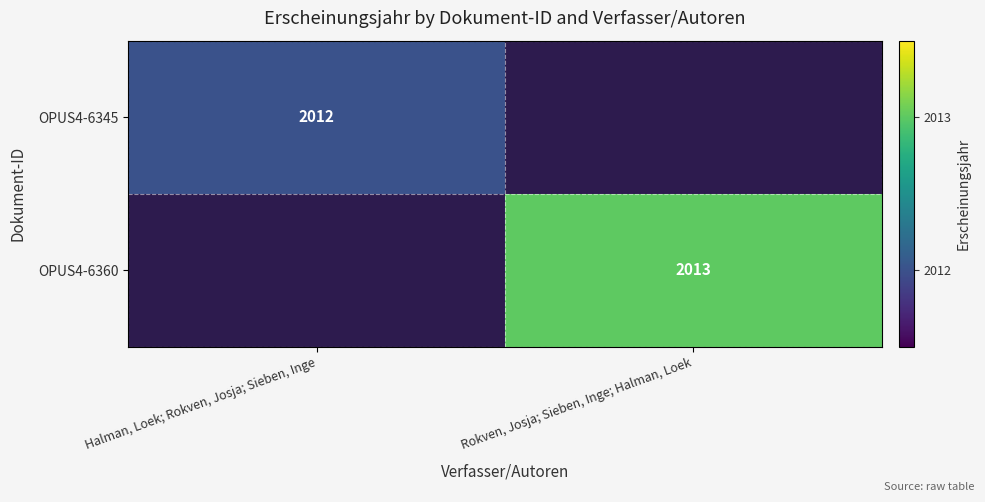

True or false: OPUS4-6360 has a value of 3372 at Rokven, Josja; Sieben, Inge; Halman, Loek.

False